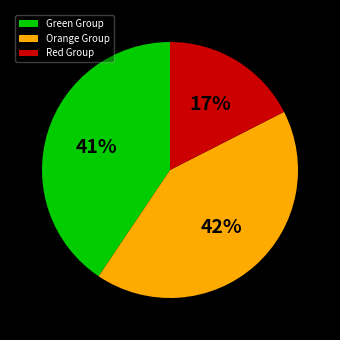

Is it true that Red Group is 12% of the pie?

False